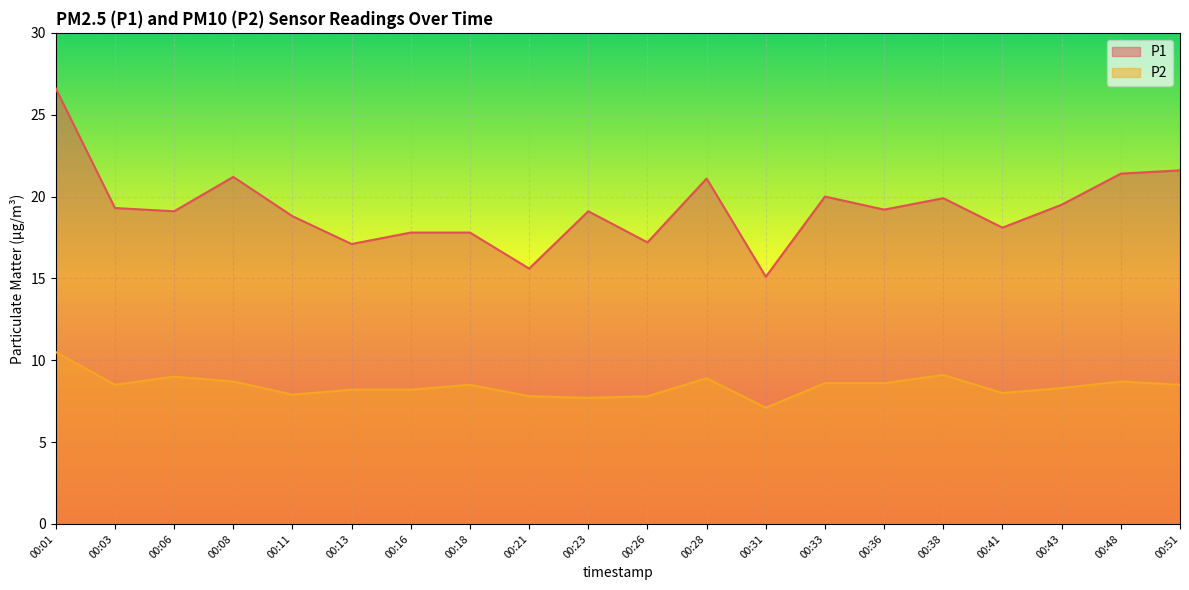

What are all the series names shown in the legend?

P1, P2